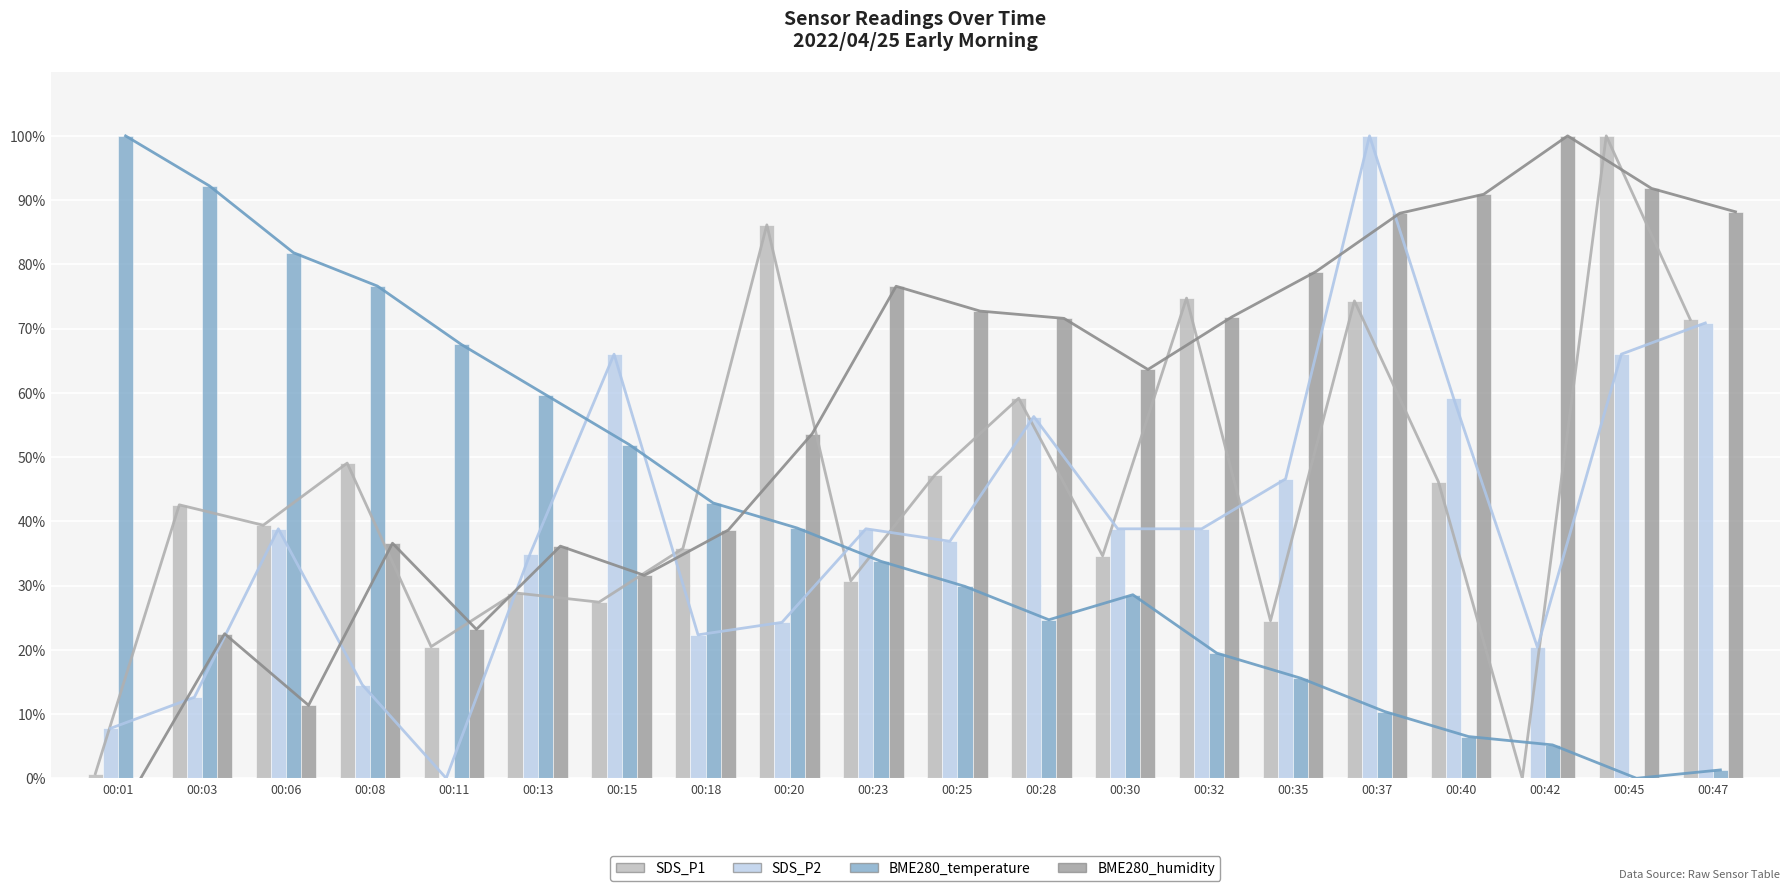

Count the number of data series in this chart.

4